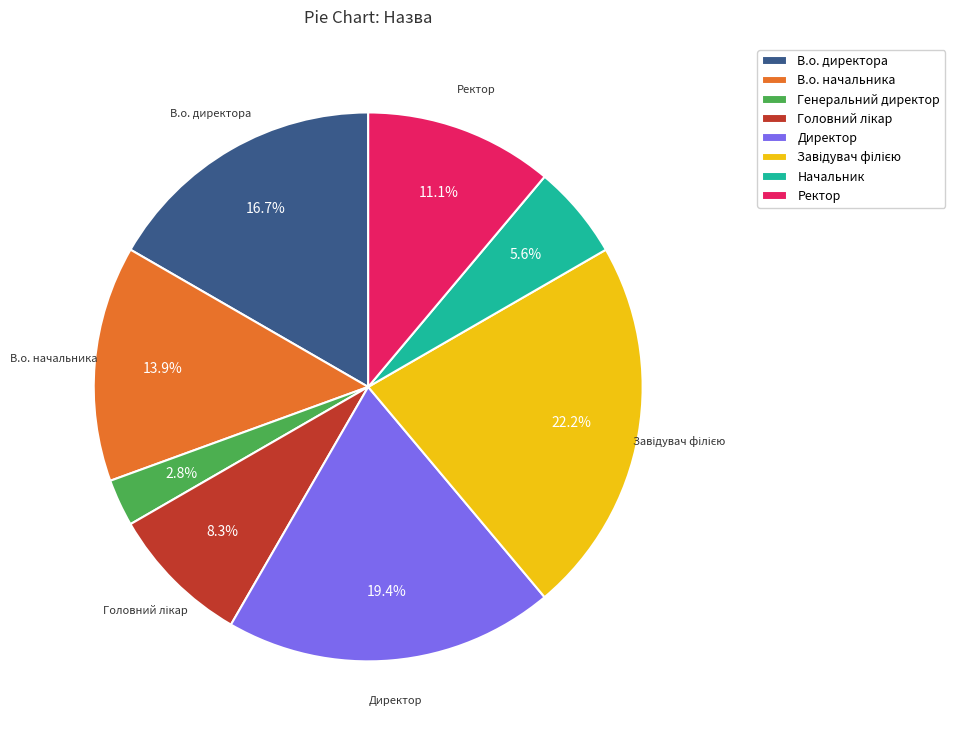

To the nearest percent, what is the average slice percentage?

12%